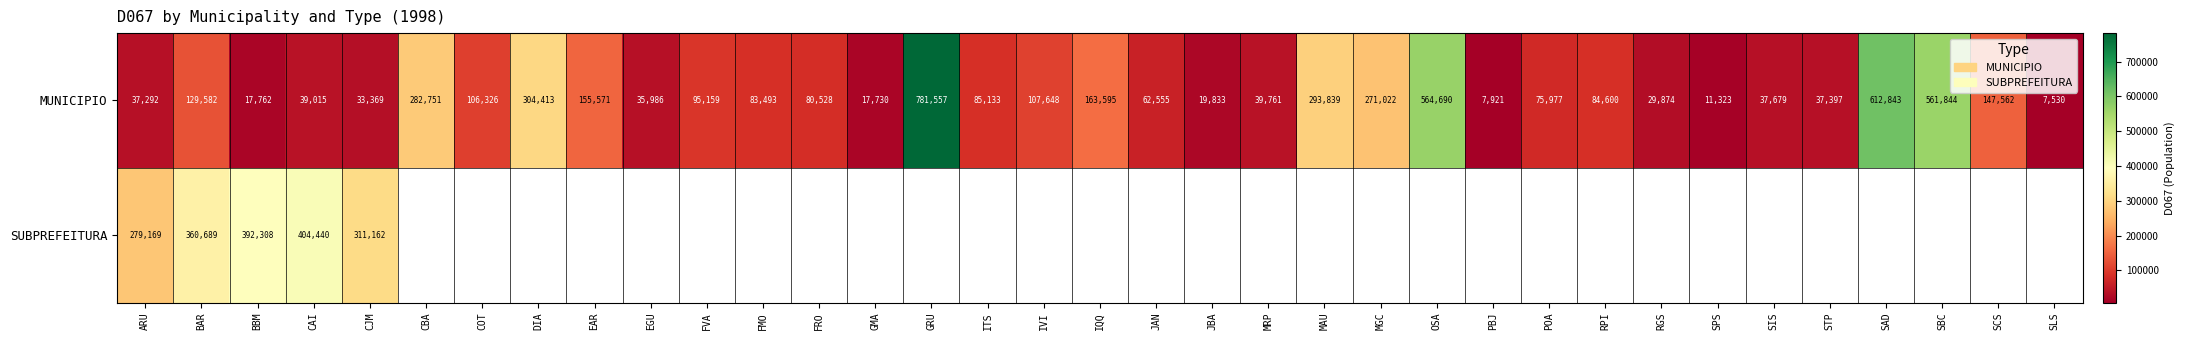

Is it true that SUBPREFEITURA equals 520107 at BAR?

False